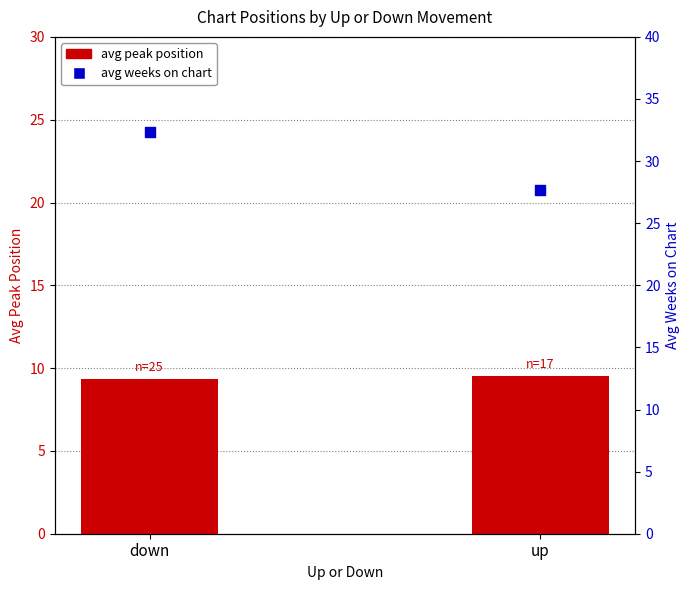

Is the value of avg peak position at down greater than the value of avg weeks on chart at up?

No